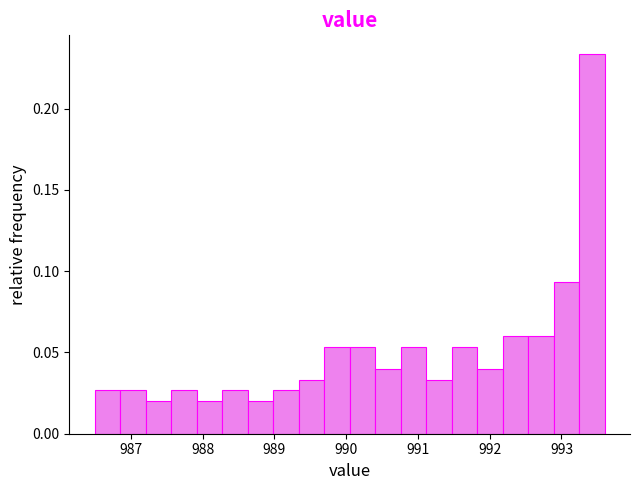

Read against the x-axis, roughly where is the centre of the tallest bar?

993.4